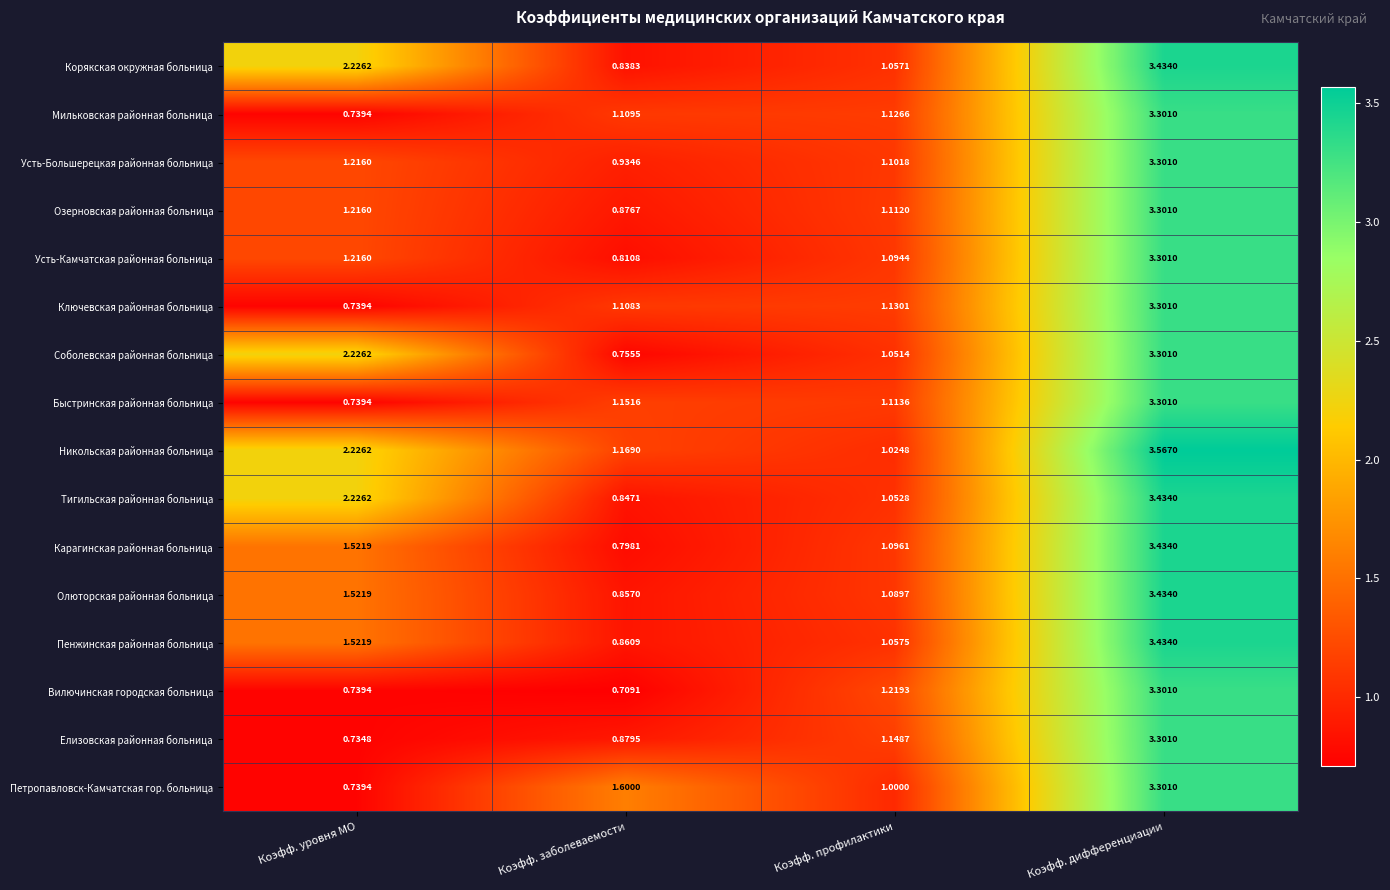

Rank the categories by Быстринская районная больница value from highest to lowest.

Коэфф. дифференциации, Коэфф. заболеваемости, Коэфф. профилактики, Коэфф. уровня МО